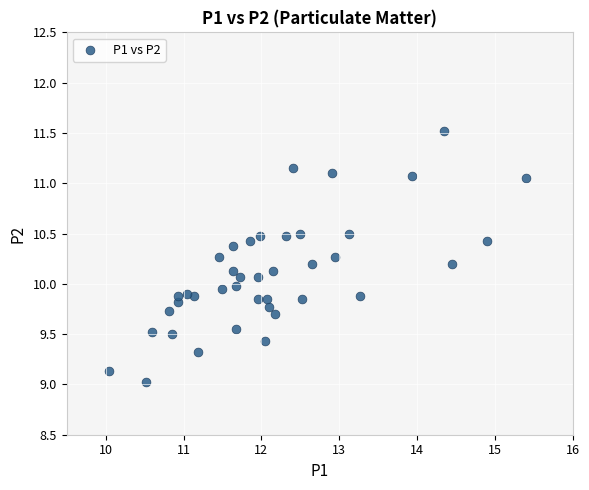

What is the range of X values (max minus min)?

5.3